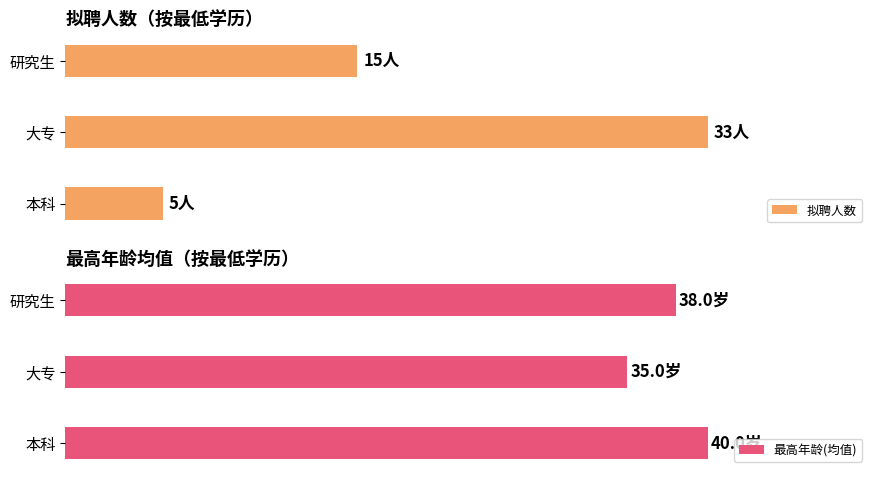

Where is 拟聘人数 nearest to the value 19?

研究生